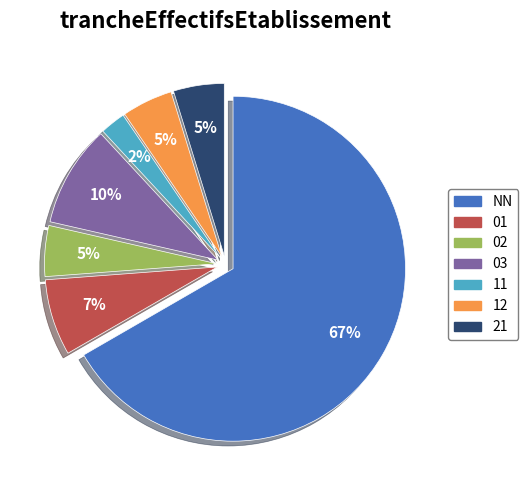

Is the sum of 11 and NN greater than half?

Yes